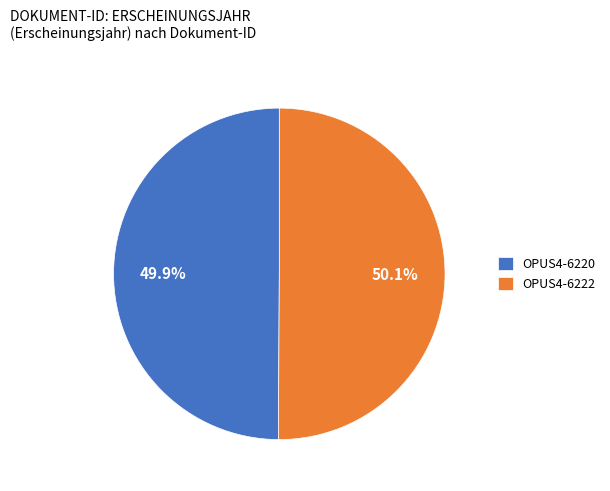

Is it true that OPUS4-6220 is 38% of the pie?

False